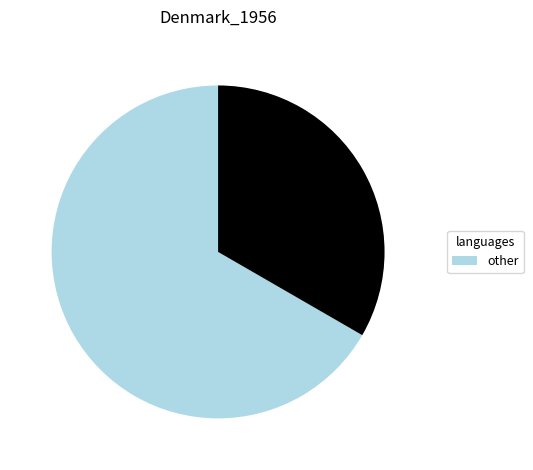

Does any single category account for the majority?

Yes